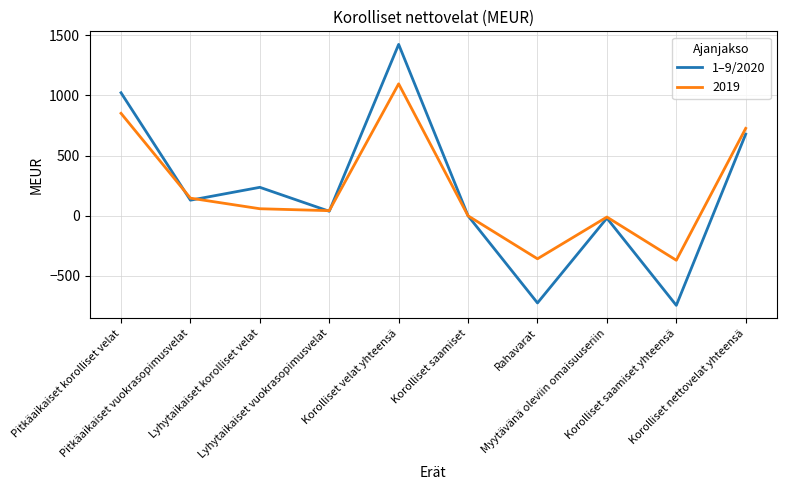

List the series in order of their peak value, lowest first.

2019, 1–9/2020